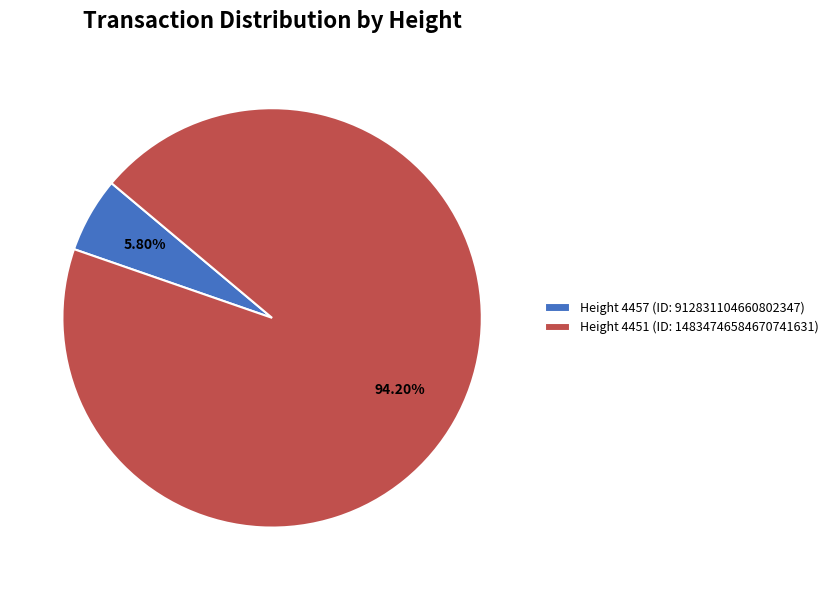

Combined, do Height 4451 (ID: 14834746584670741631) and Height 4457 (ID: 912831104660802347) account for over 50%?

Yes